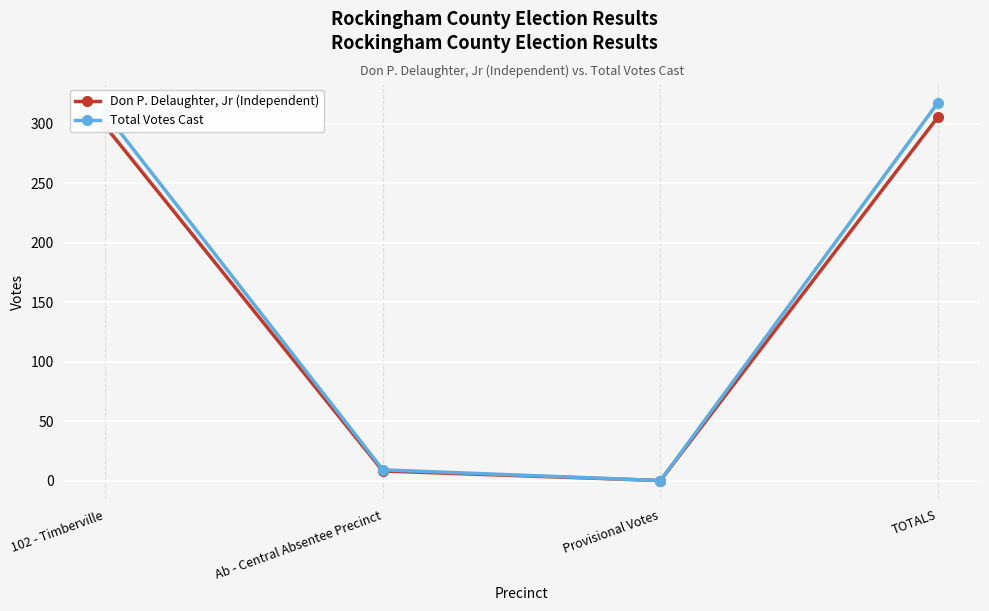

What are all the series names shown in the legend?

Don P. Delaughter, Jr (Independent), Total Votes Cast